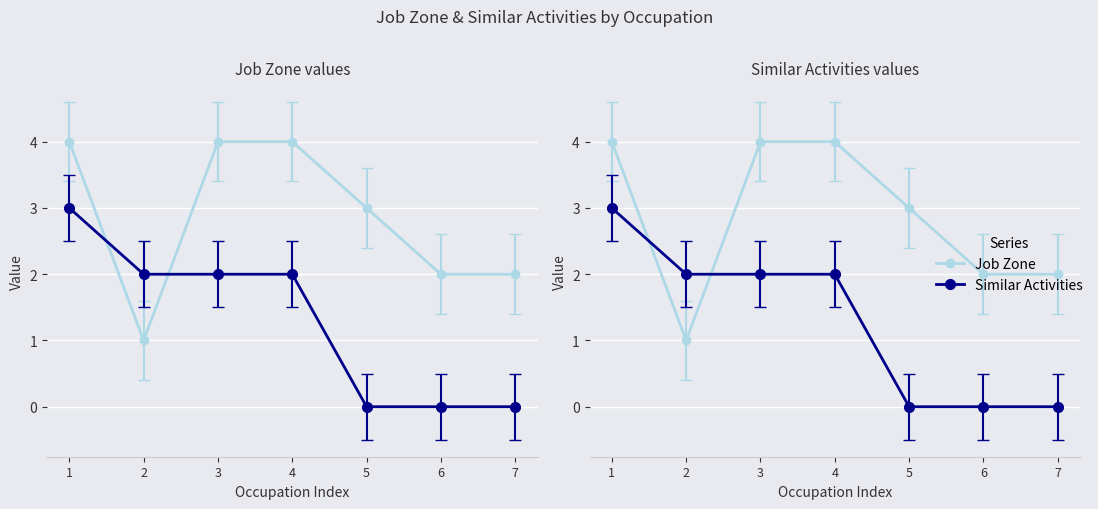

At which label is Job Zone closest to 2?

6